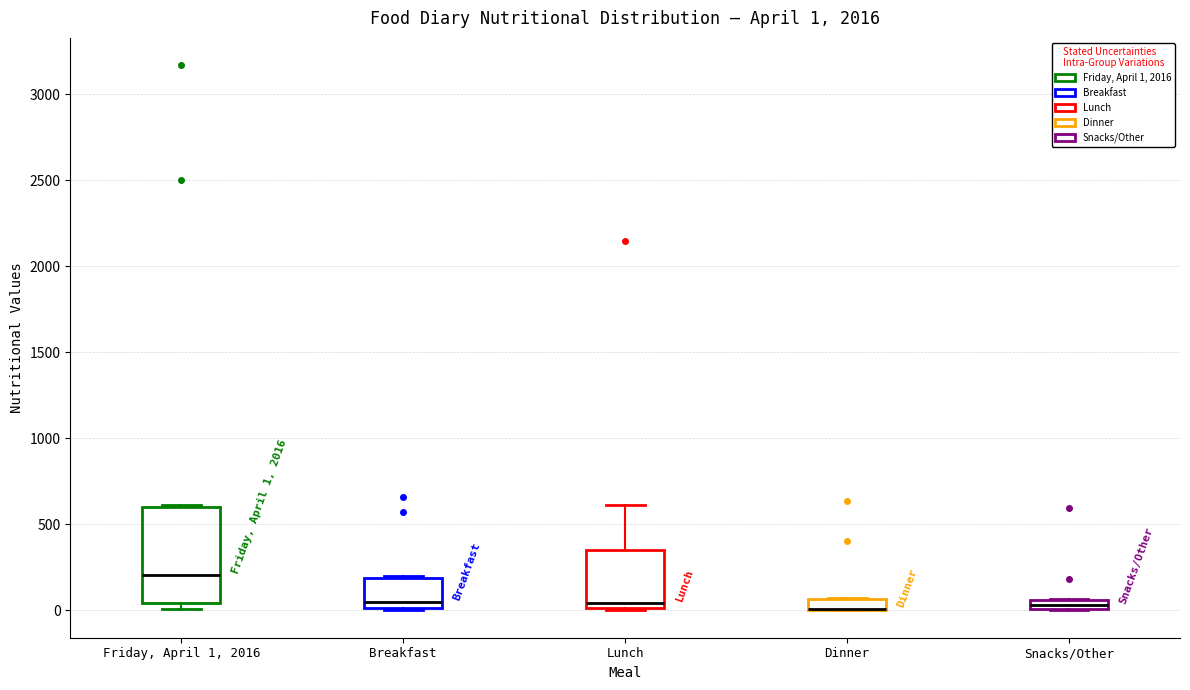

Which box is the tallest, from its lower edge to its upper edge?

Friday, April 1, 2016